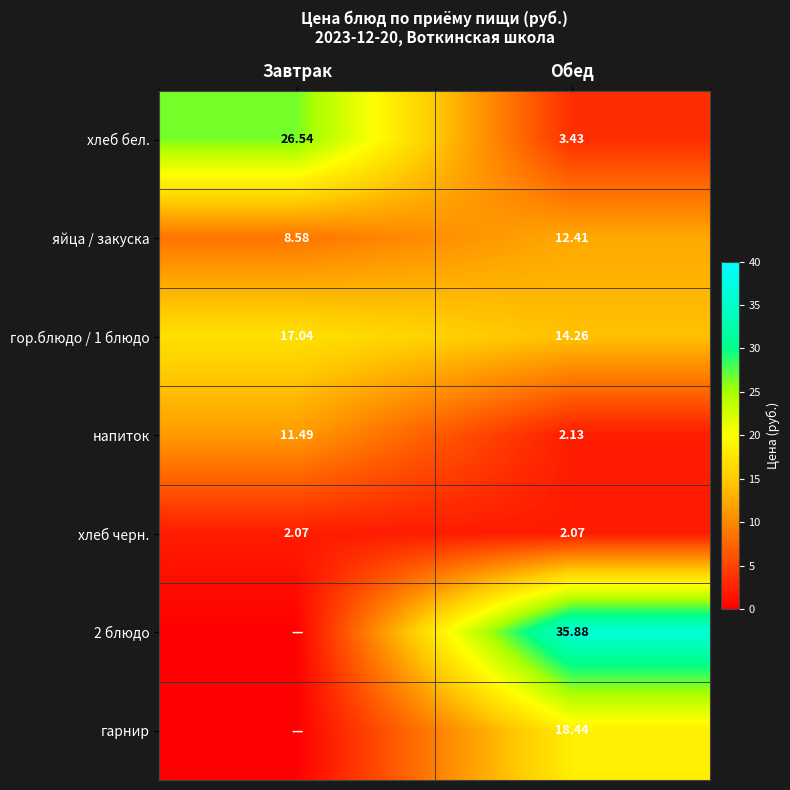

How many values in the яйца / закуска series are below 12?

1